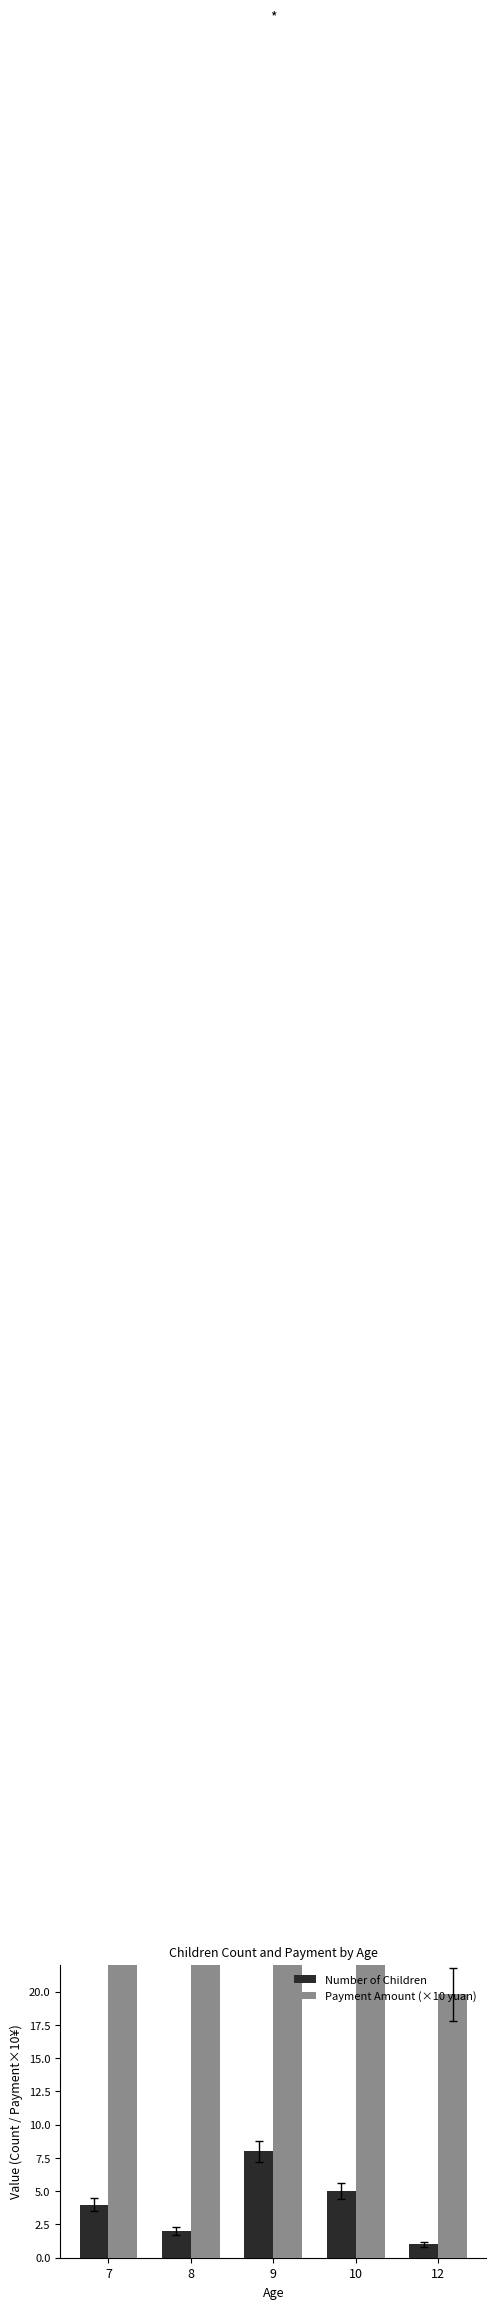

Is it true that Payment Amount (×10 yuan) equals 19.8 at 12?

True